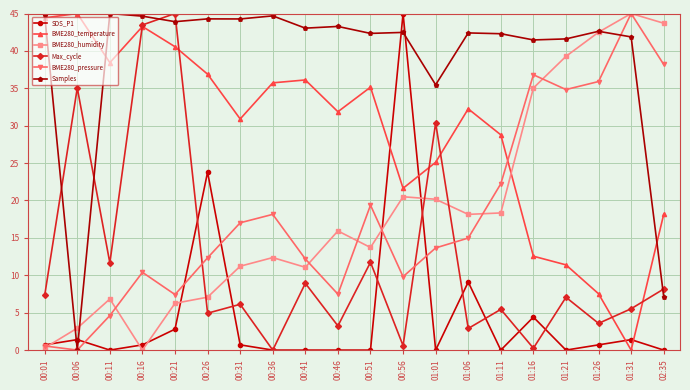

What is the greatest value displayed?

45.0